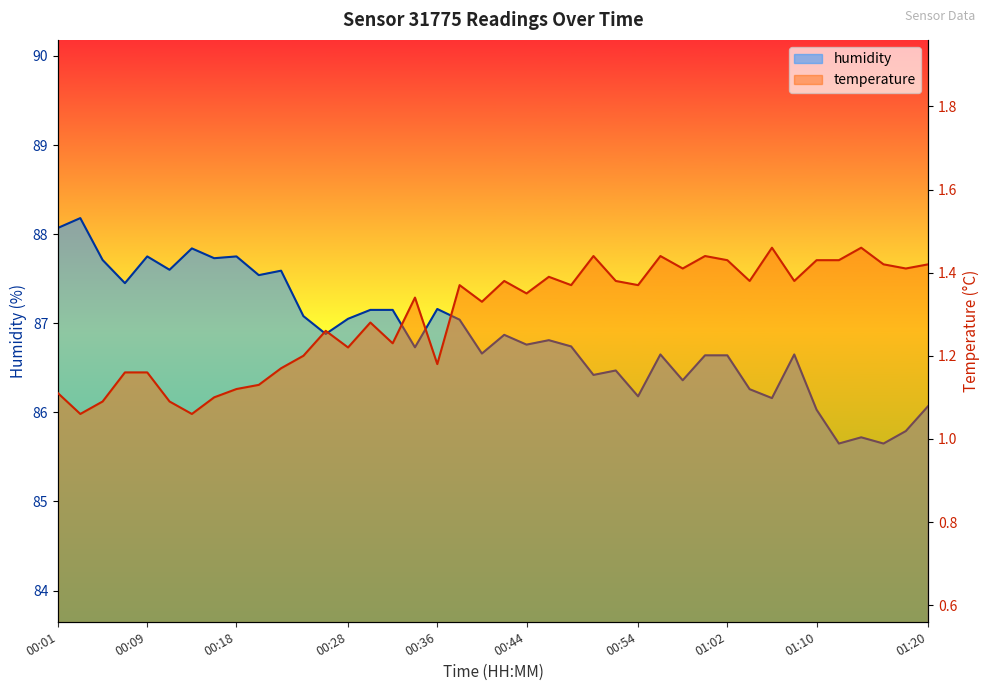

What position from the right is 00:42?

20